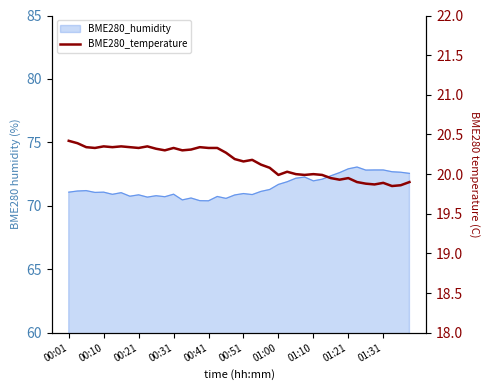

What is the sum of the values at 01:31 and 31?

40.3